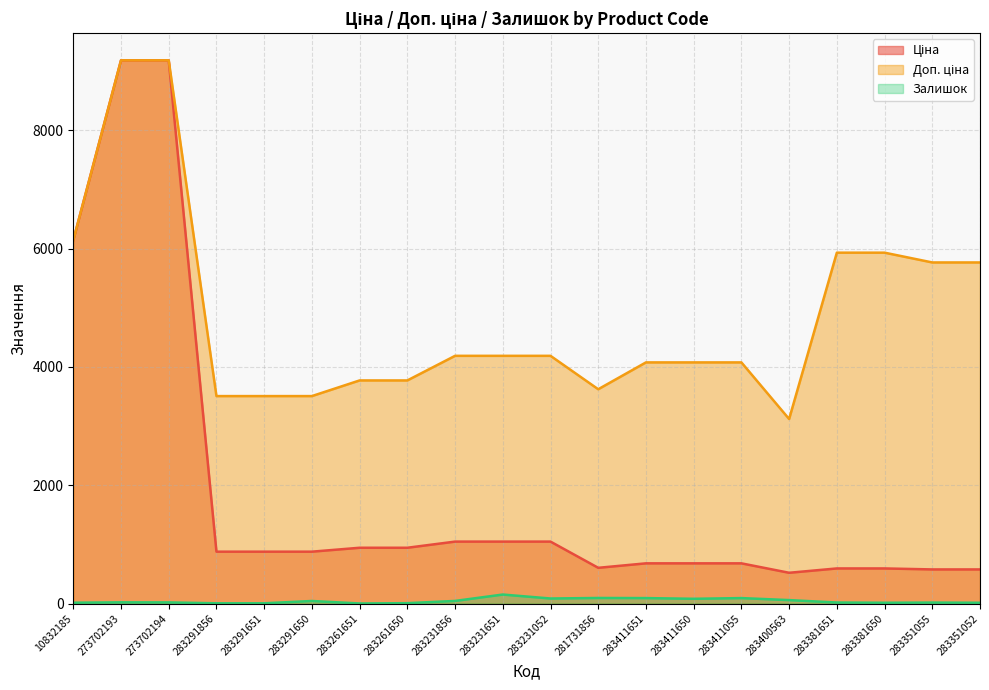

Which series changed the most between 273702194 and 283261651?

Ціна